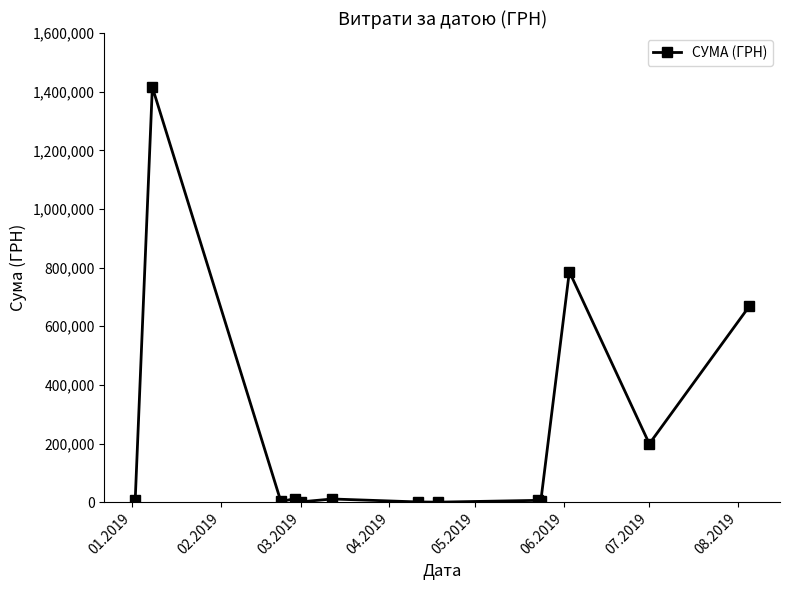

True or false: the data has more than 0 interior local peaks.

True